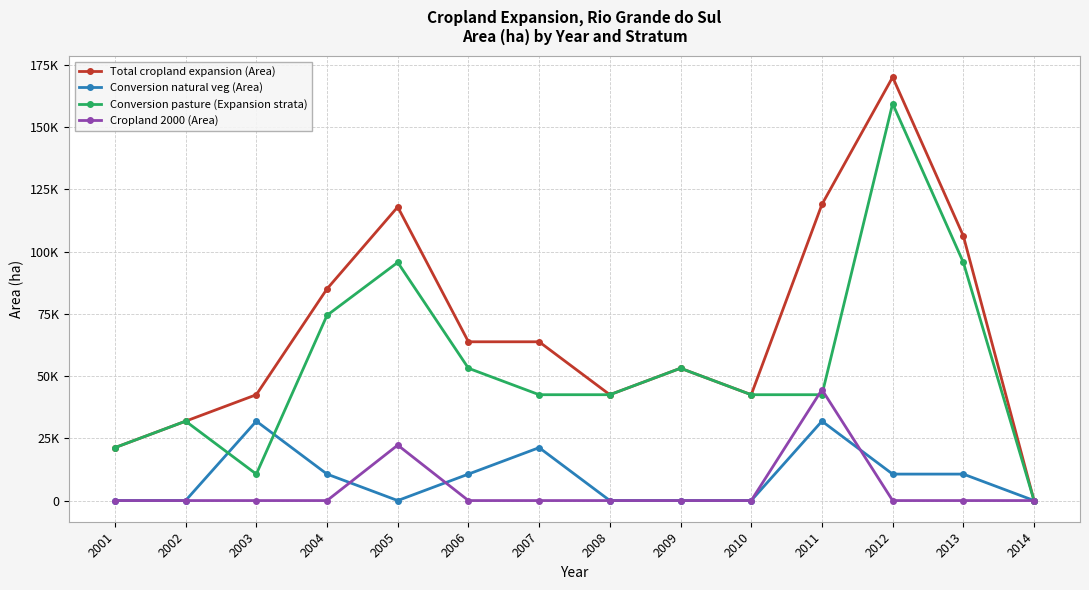

Does the chart have visible grid lines?

Yes